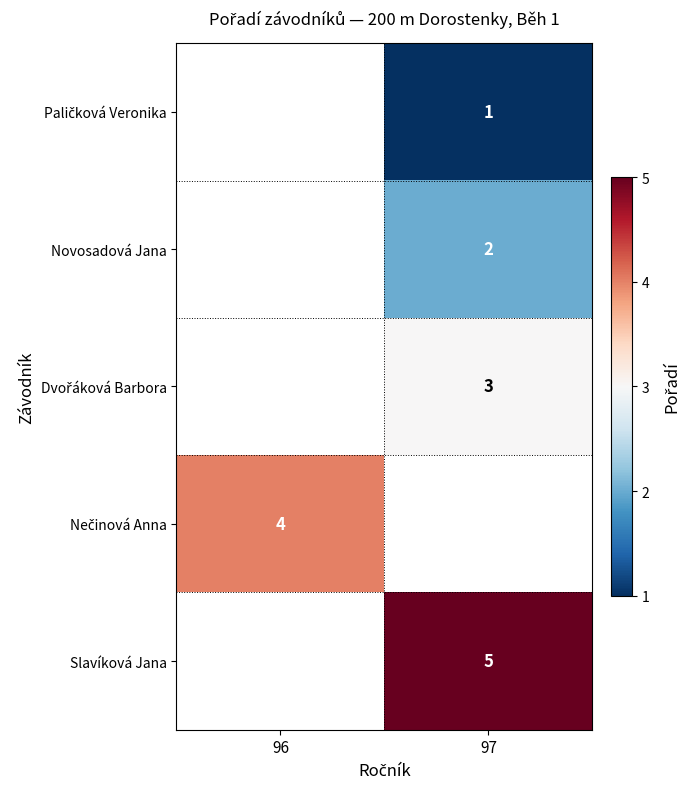

Which label corresponds to the smallest value in the chart?

97